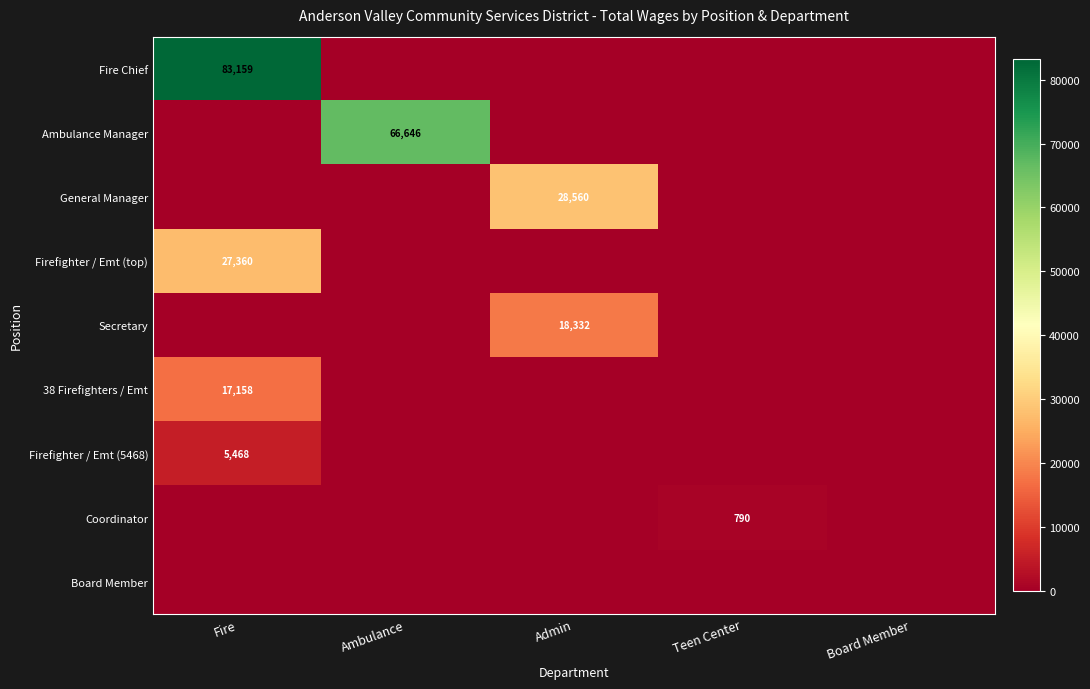

Which label corresponds to the smallest value in the chart?

Ambulance